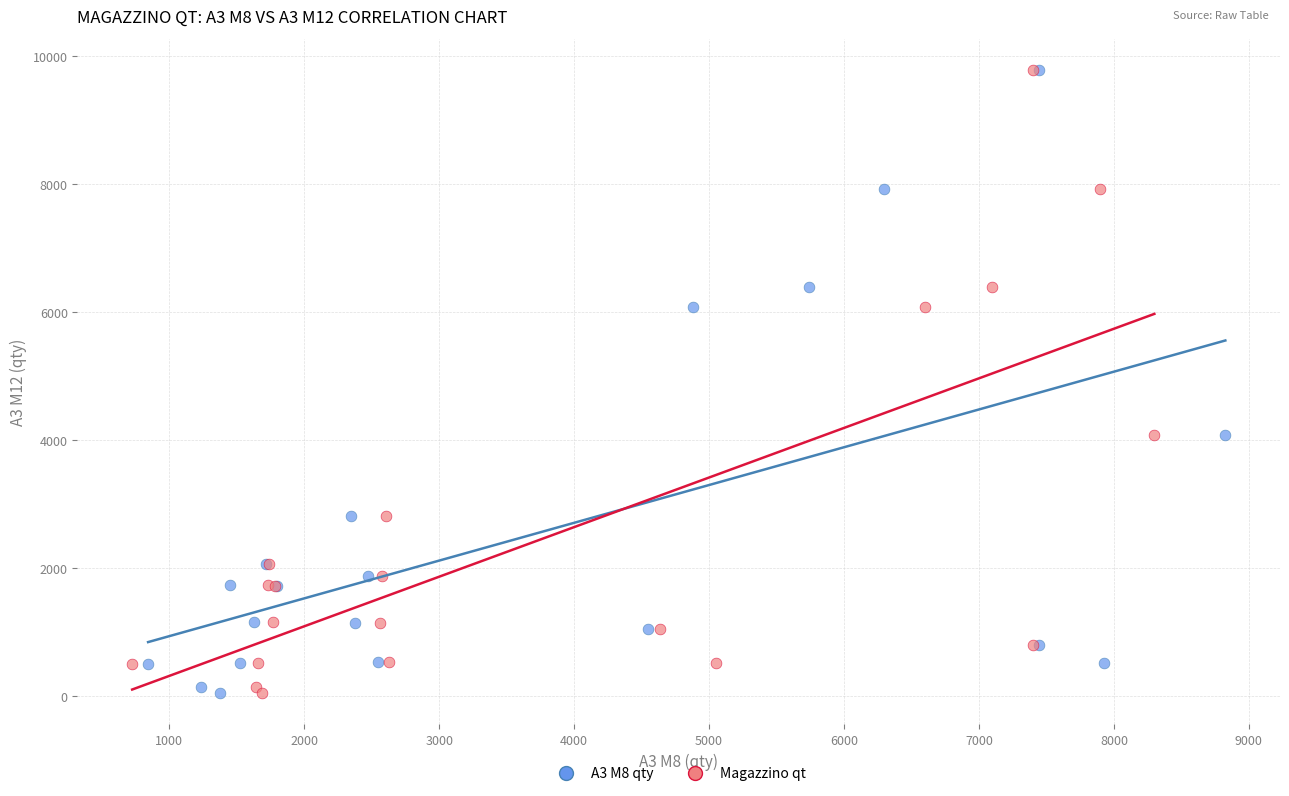

What are all the series names shown in the legend?

A3 M8 qty, Magazzino qt